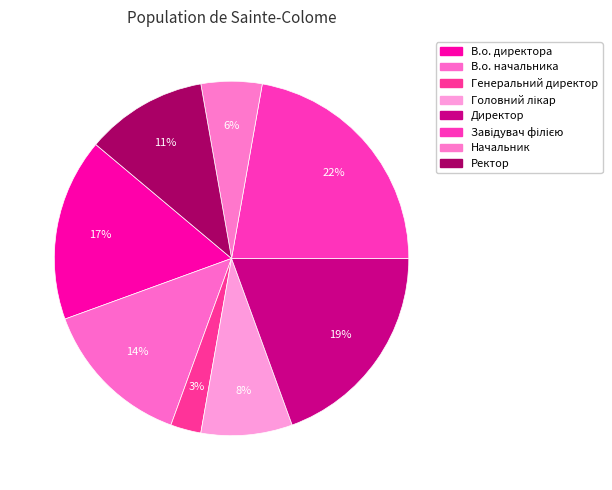

How many segments does this pie chart have?

8